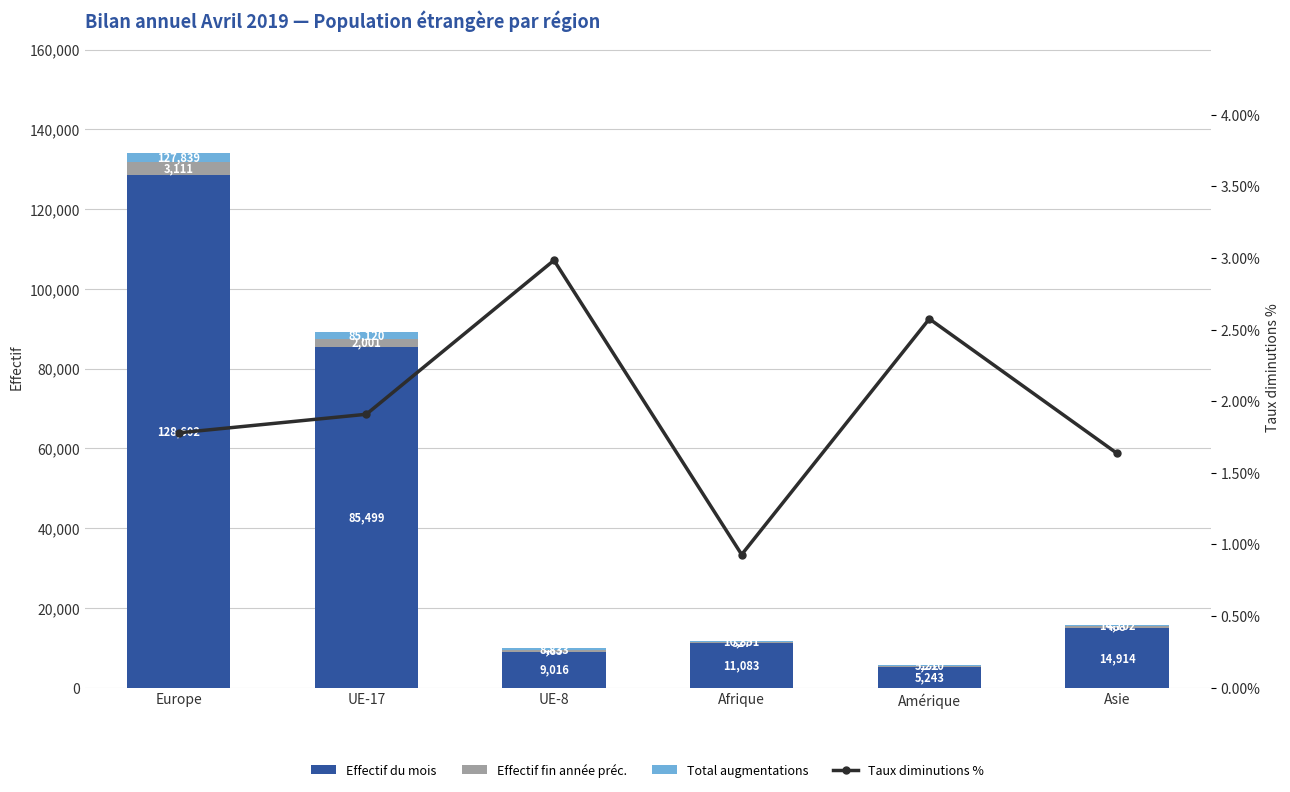

What is the label of the 6th bar from the left?

Asie